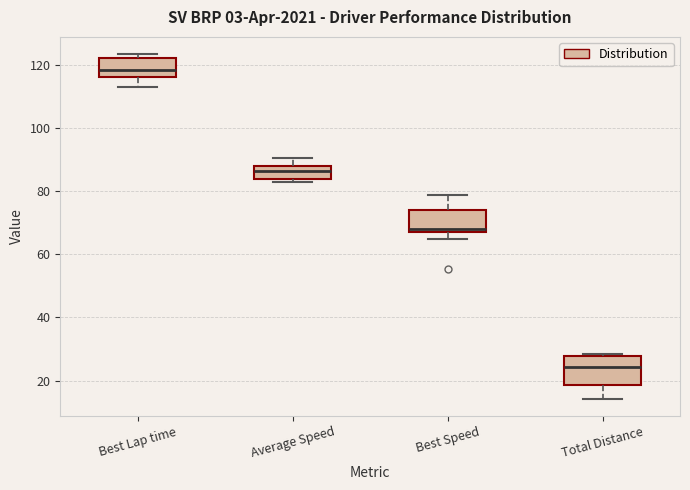

Which box is the tallest, from its lower edge to its upper edge?

Total Distance